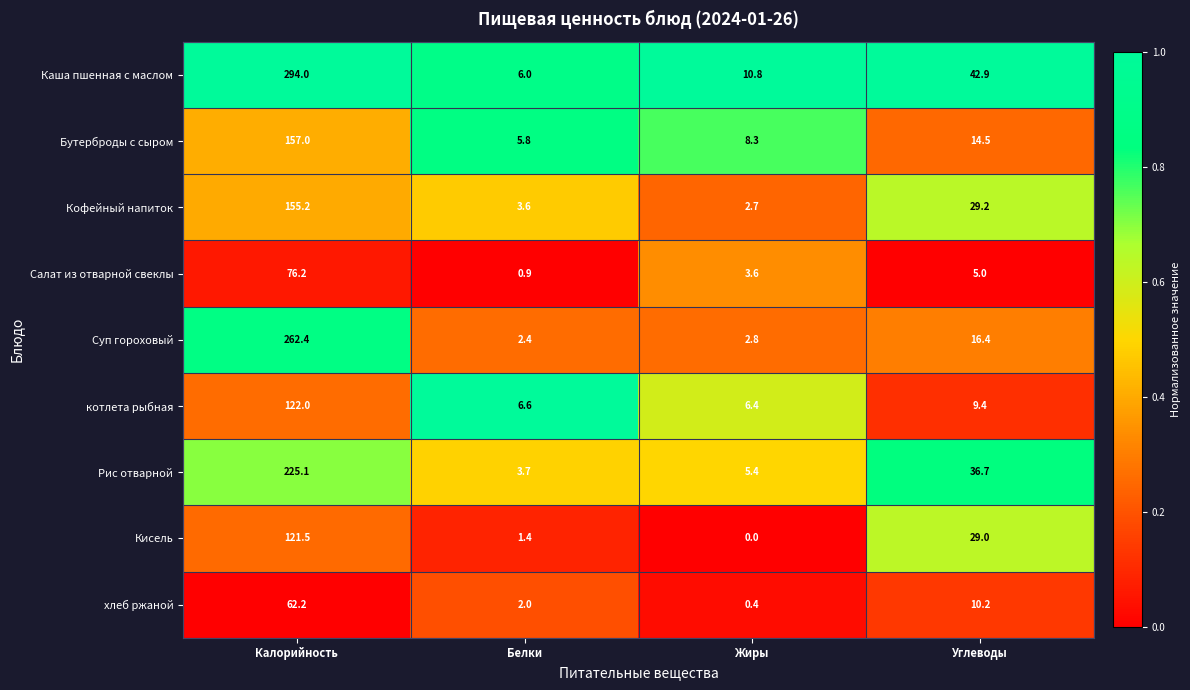

Count the number of categories in the chart.

4